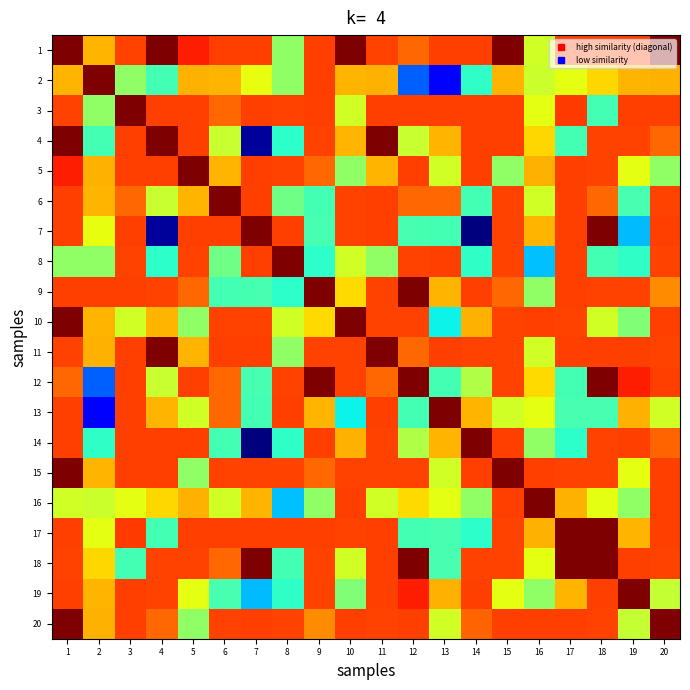

Rank the series by their maximum value, from highest to lowest.

1, 2, 3, 4, 5, 6, 7, 8, 9, 10, 11, 12, 13, 14, 15, 16, 17, 18, 19, 20